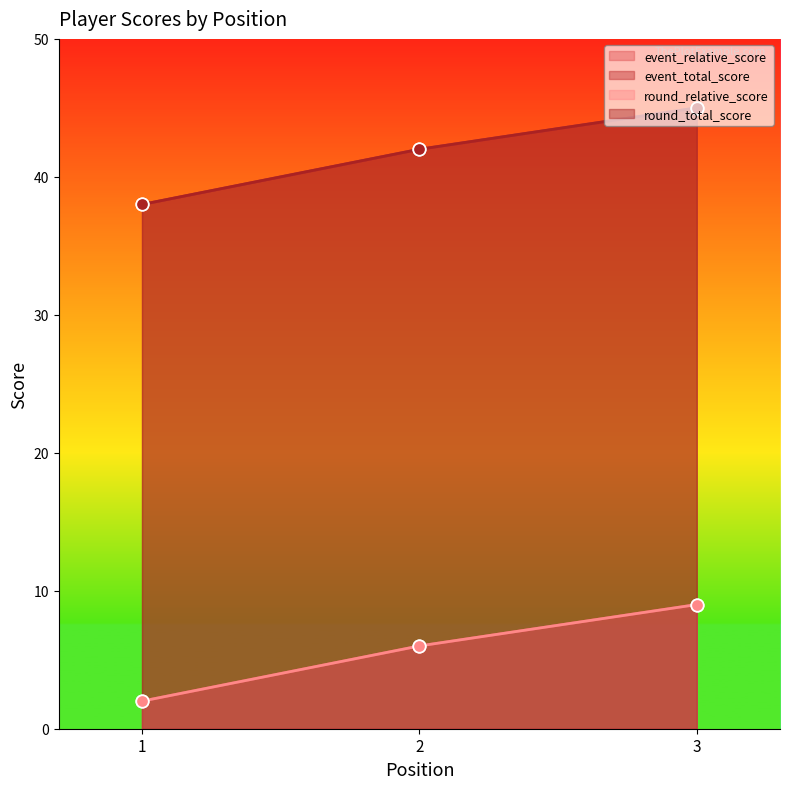

At how many categories does at least one series exceed 19?

3